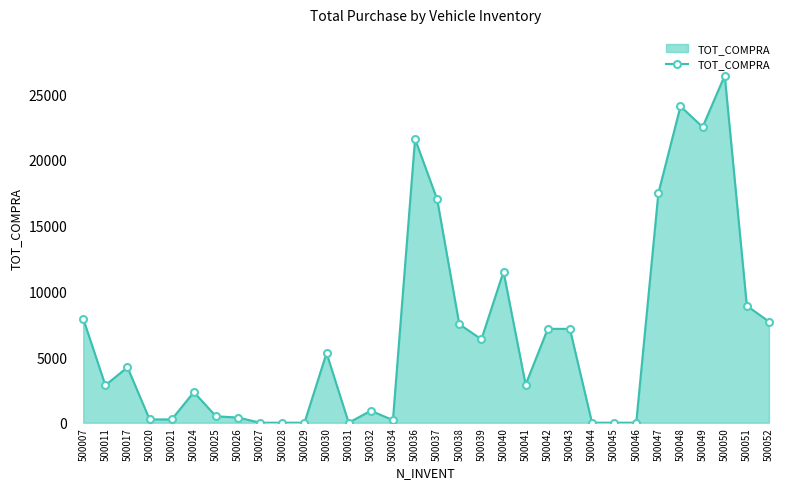

At which label does the data first exceed 4220?

500007